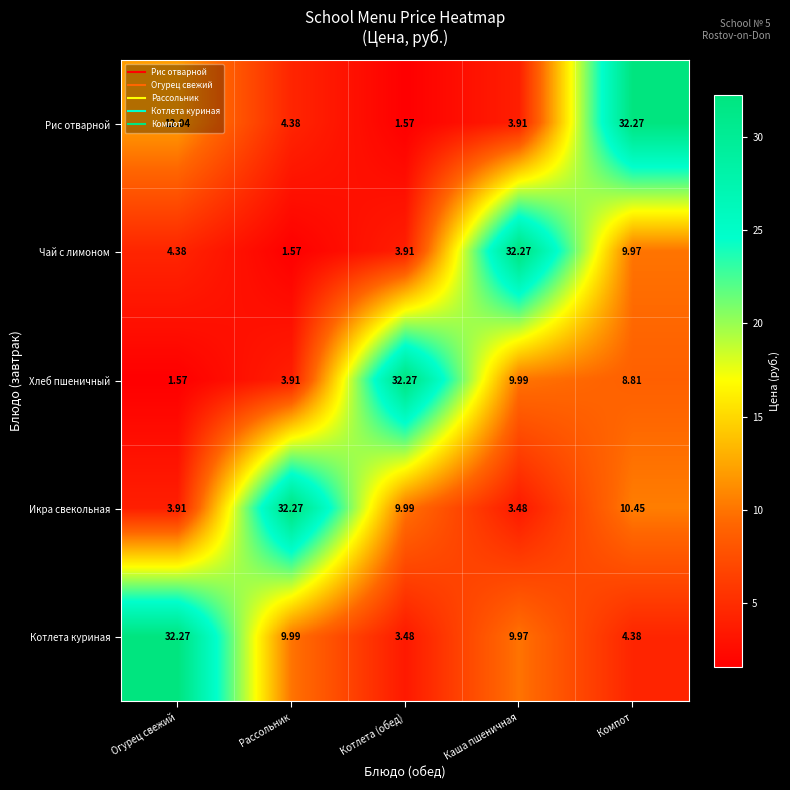

Which series has the largest total across all categories?

Икра свекольная